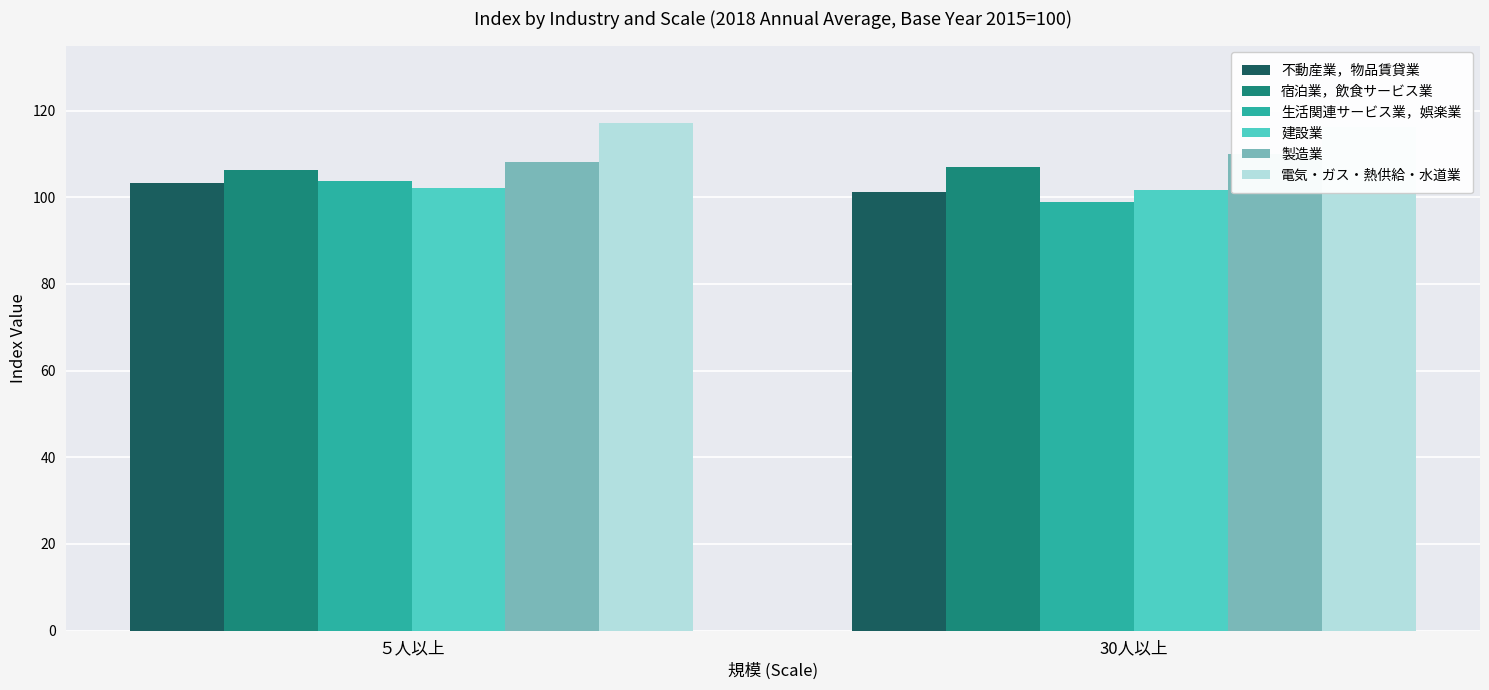

True or false: 生活関連サービス業，娯楽業 has a value of 26.2 at ５人以上.

False